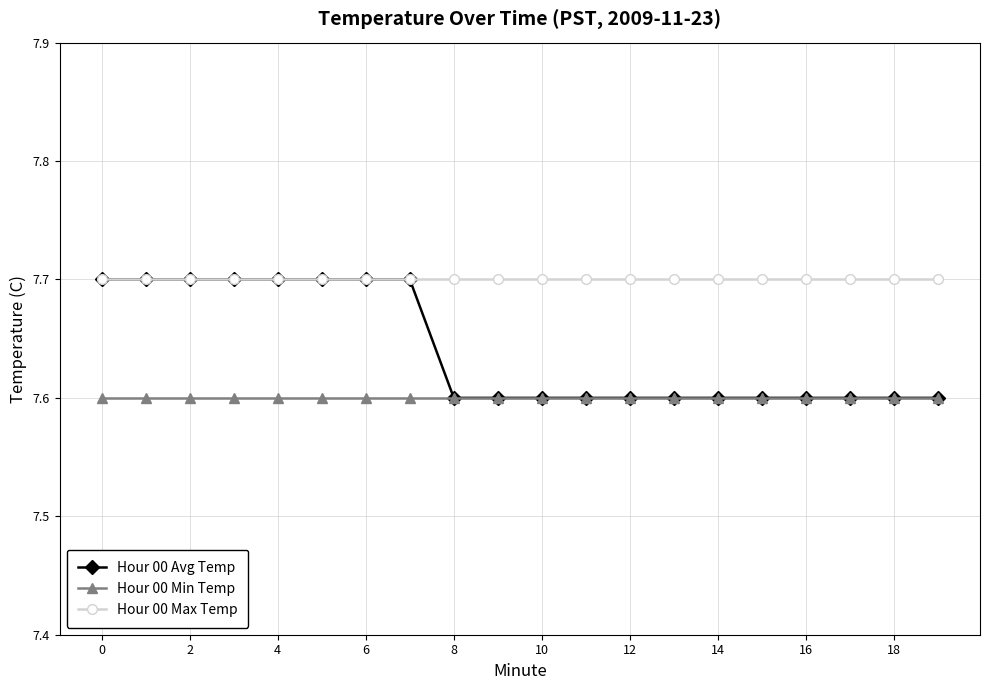

Rank the series by their average value, from highest to lowest.

Hour 00 Max Temp, Hour 00 Avg Temp, Hour 00 Min Temp